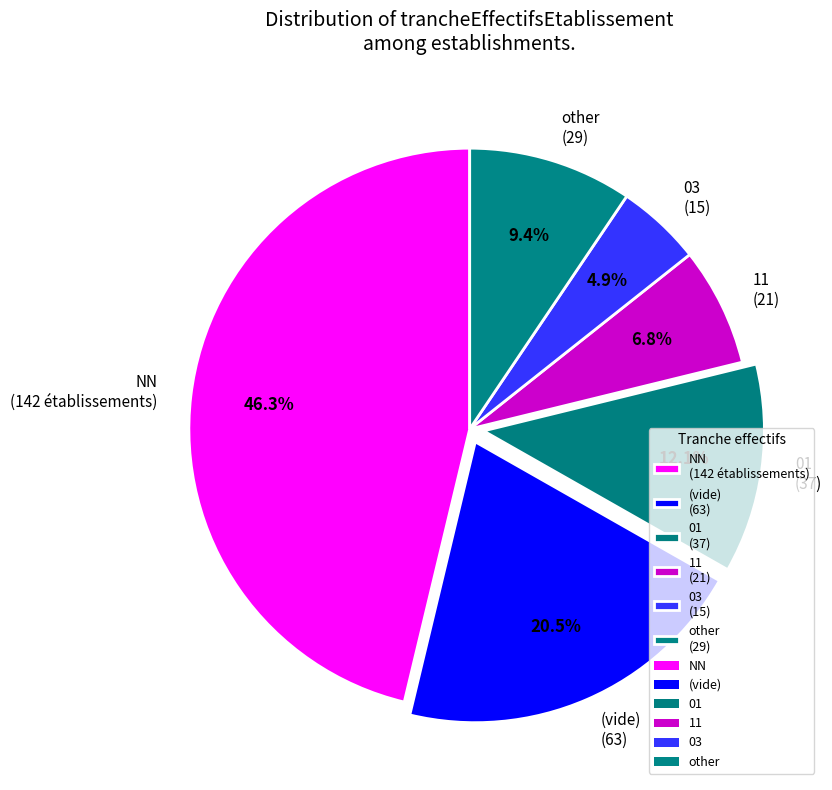

How many slices are in this pie chart?

6